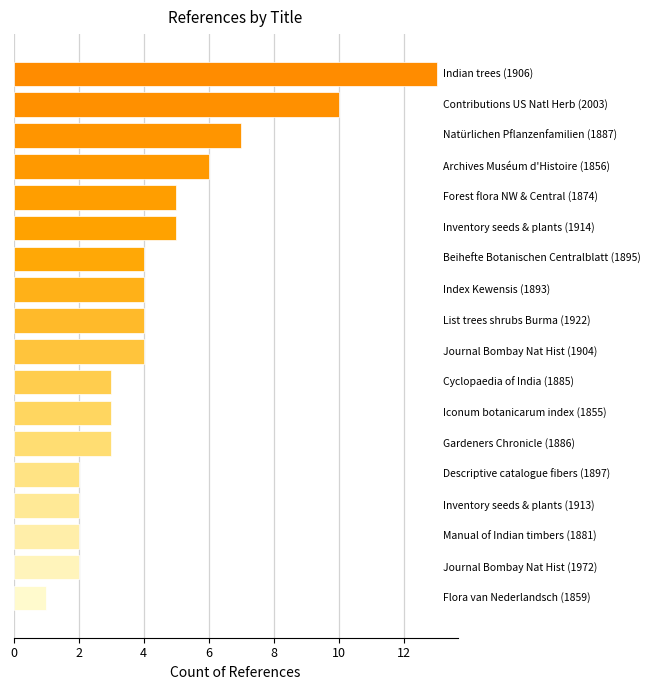

What is the average value?

4